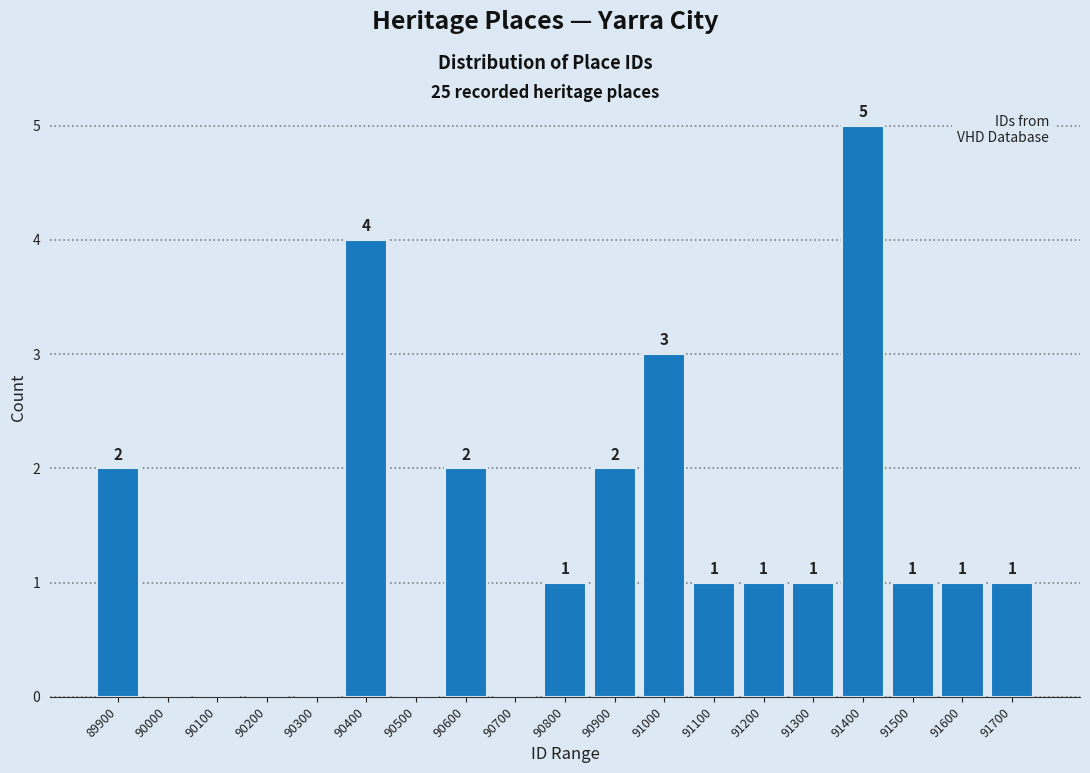

Reading right to left, extract all data points from this chart.

91700=1	91600=1	91500=1	91400=5	91300=1	91200=1	91100=1	91000=3	90900=2	90800=1	90700=0	90600=2	90500=0	90400=4	90300=0	90200=0	90100=0	90000=0	89900=2